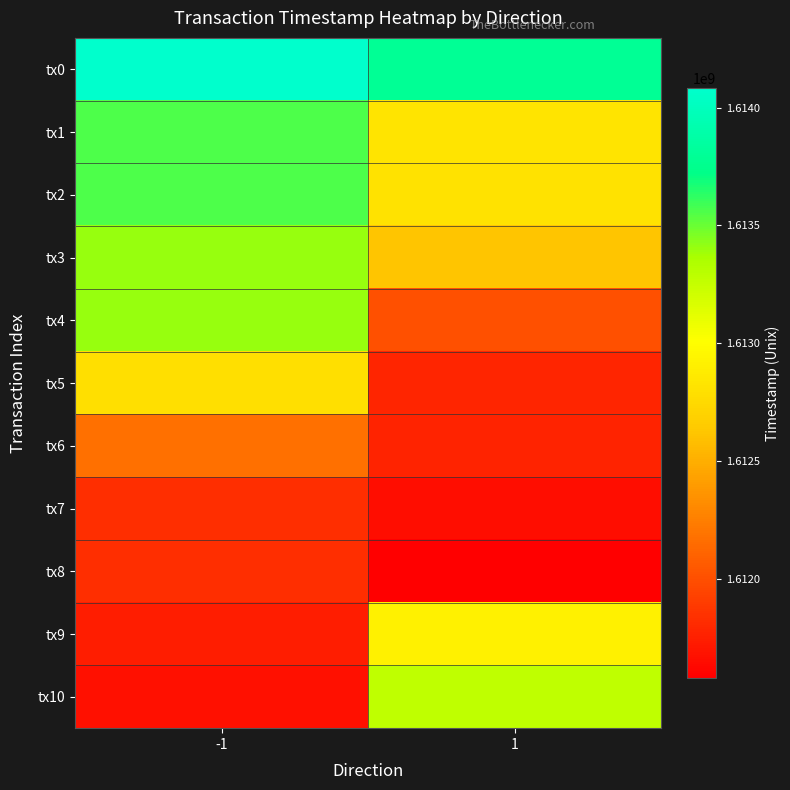

What is the difference between the highest and lowest values at 1?

2212381